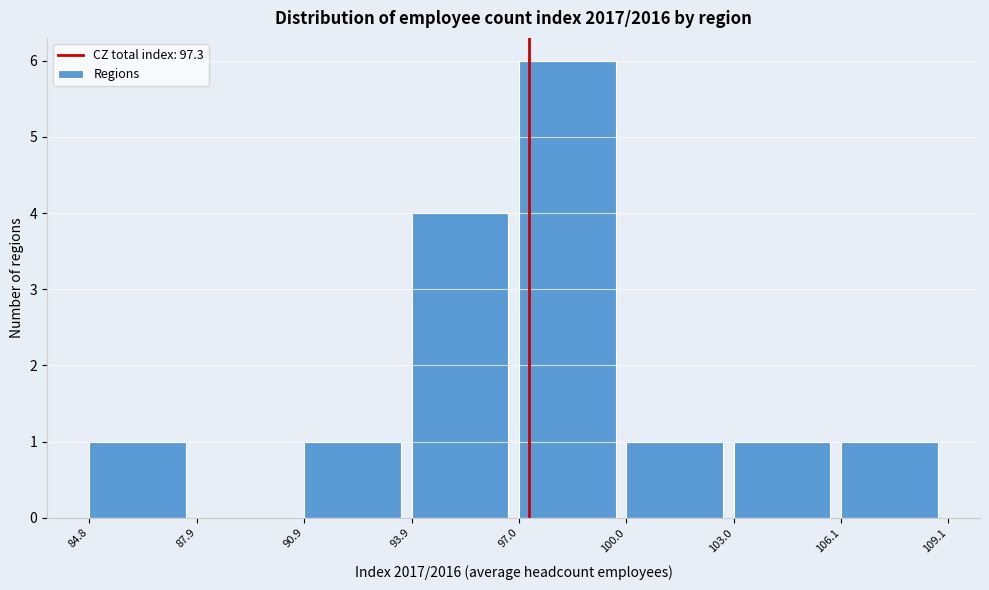

Reading left to right, list every bar in this chart as the range it spans on the x-axis followed by its height. The values are not printed on the chart, so give them approximately, as read against the axis.

84.8 to 87.9: 1
87.9 to 90.9: 0
90.9 to 93.9: 1
93.9 to 97.0: 4
97.0 to 100.0: 6
100.0 to 103.0: 1
103.0 to 106.1: 1
106.1 to 109.1: 1